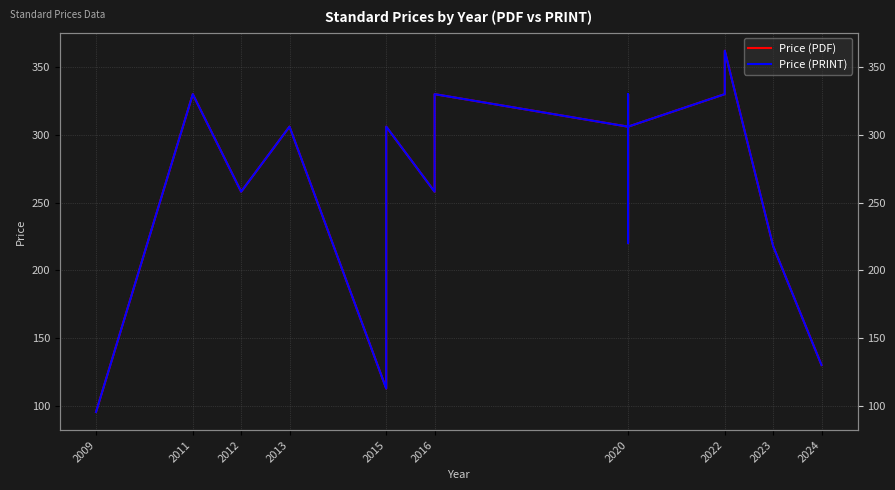

What is the average value of the Price (PDF) series?

263.3